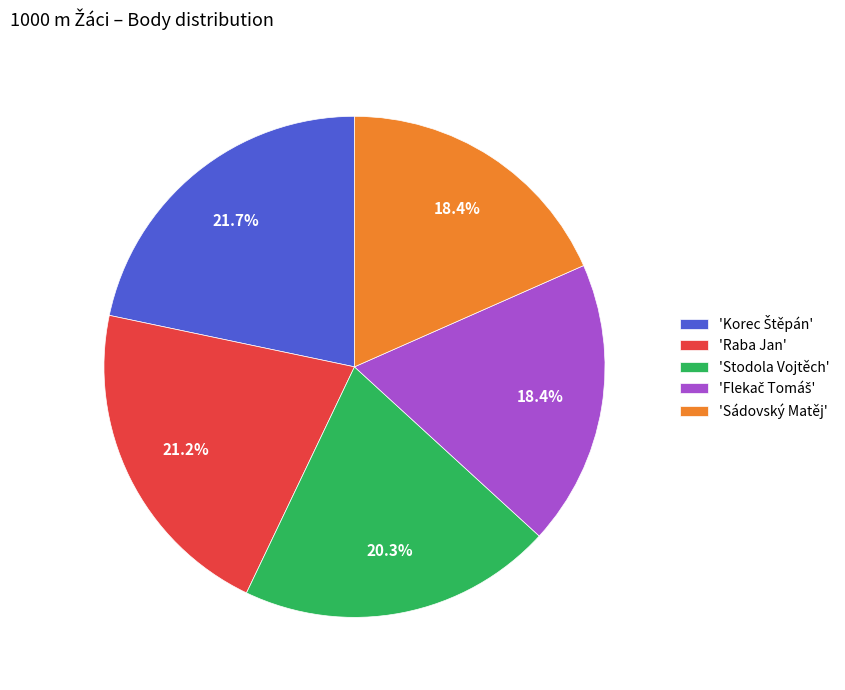

Is there a majority slice in this chart?

No